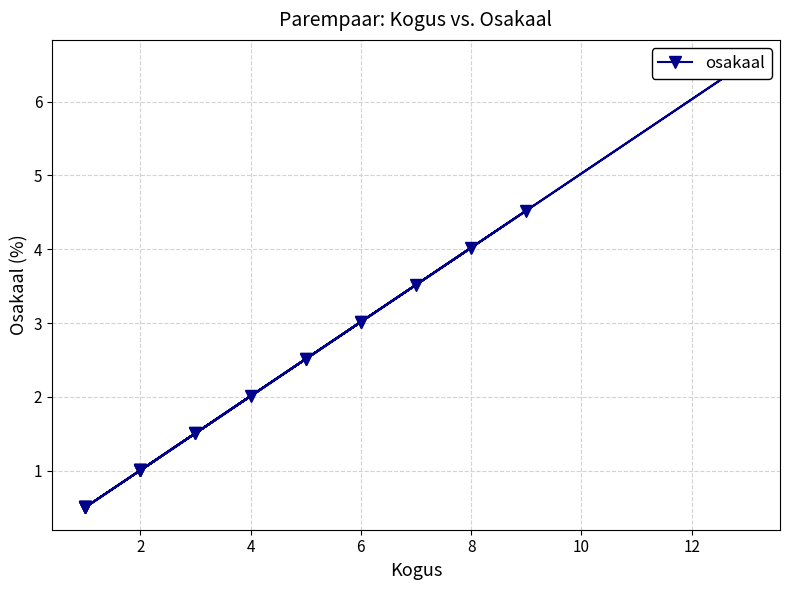

True or false: the data has more than 2 interior local peaks.

True